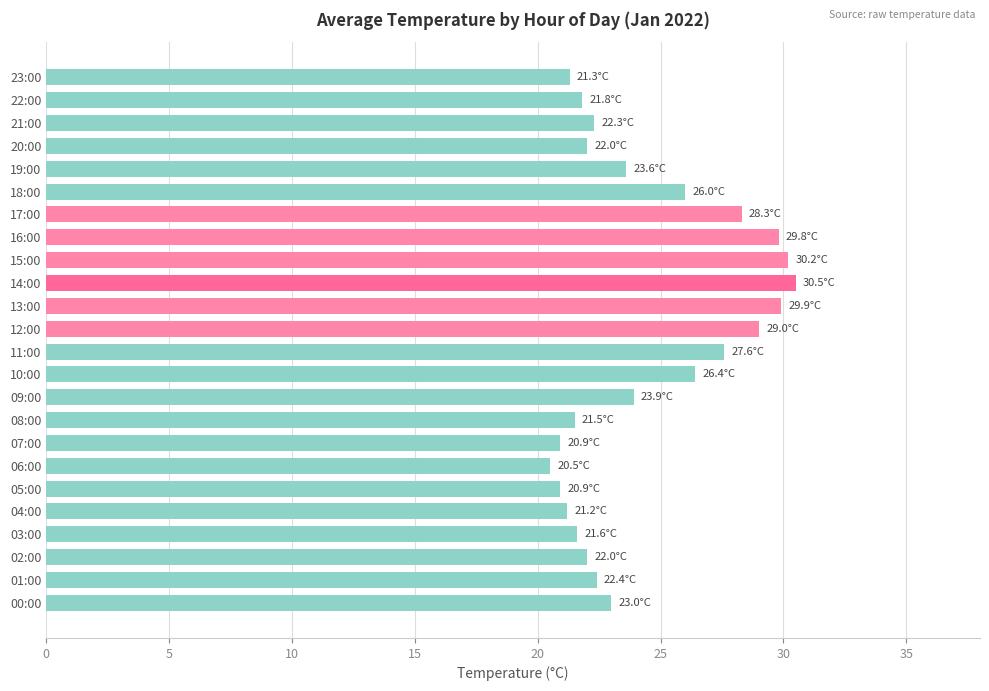

How many categories are shown in the chart?

24